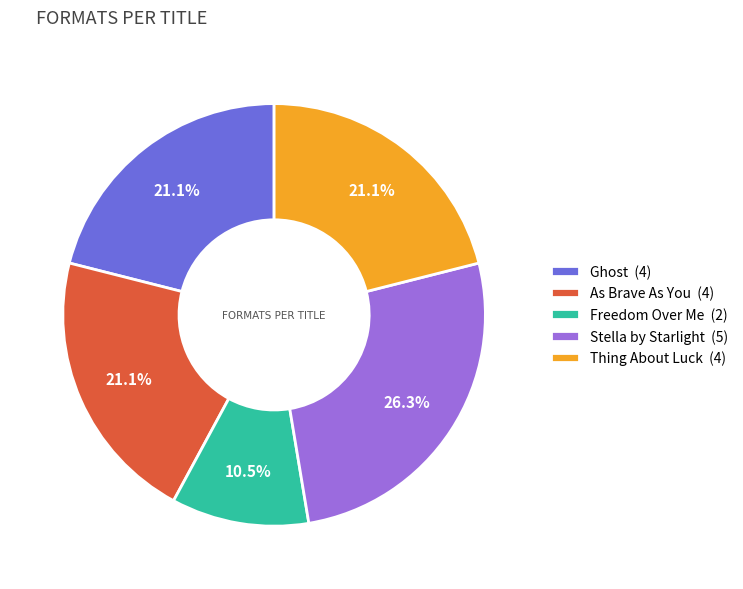

What is the total percentage of As Brave As You and Stella by Starlight?

47.4%